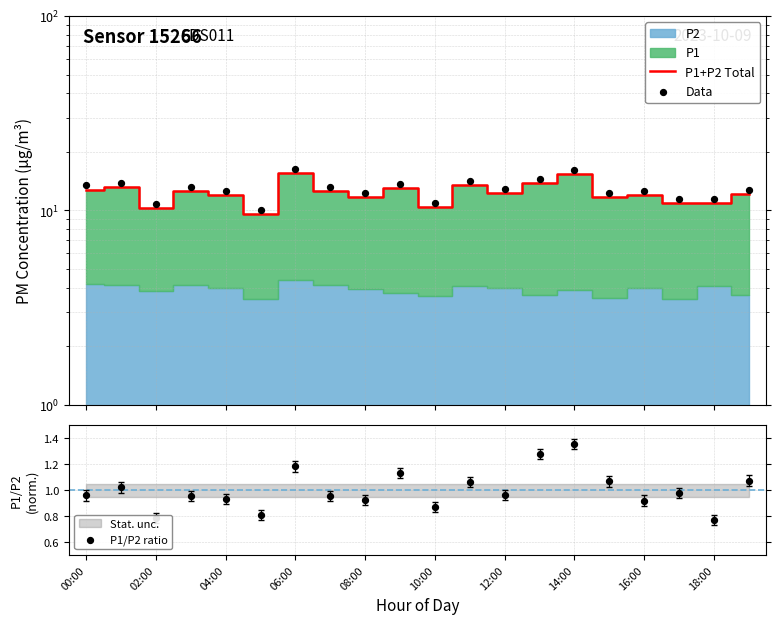

Which series has the widest spread of Y values?

Data